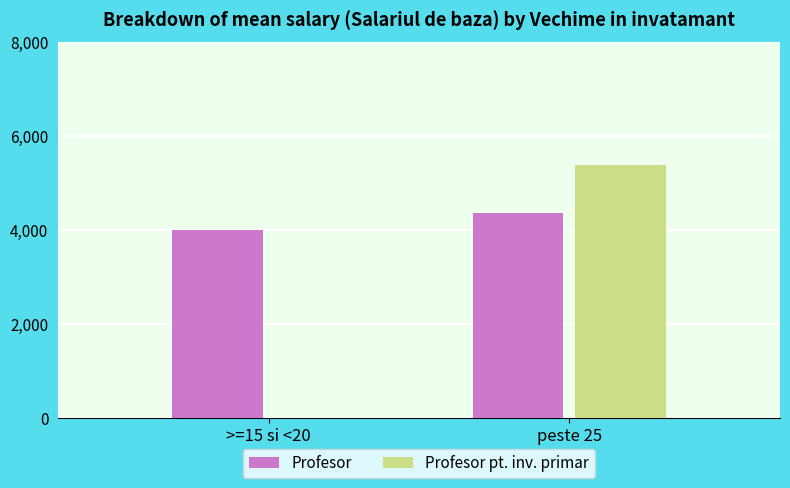

Between >=15 si <20 and peste 25, which series saw the biggest shift?

Profesor pt. inv. primar